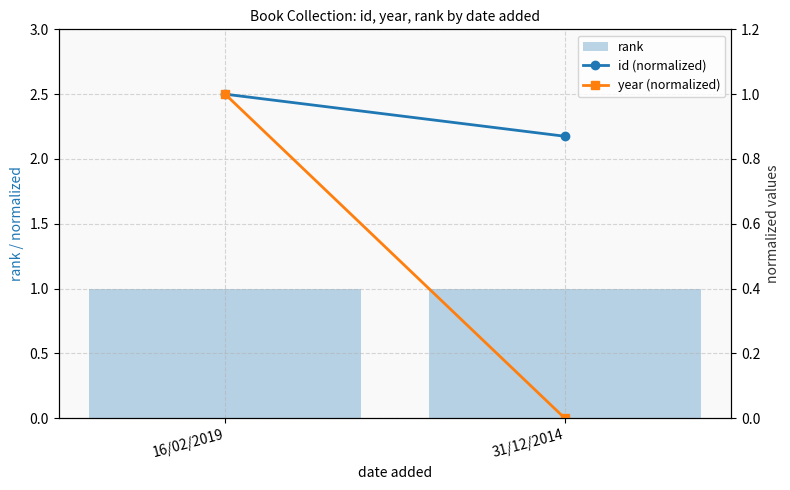

At 31/12/2014, list the series in order from smallest to largest.

year (normalized), id (normalized), rank